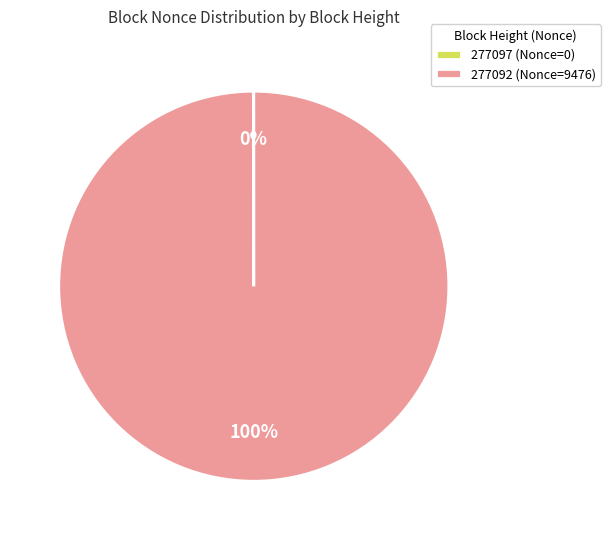

What is the largest slice in the pie chart?

277092 (Nonce=9476)